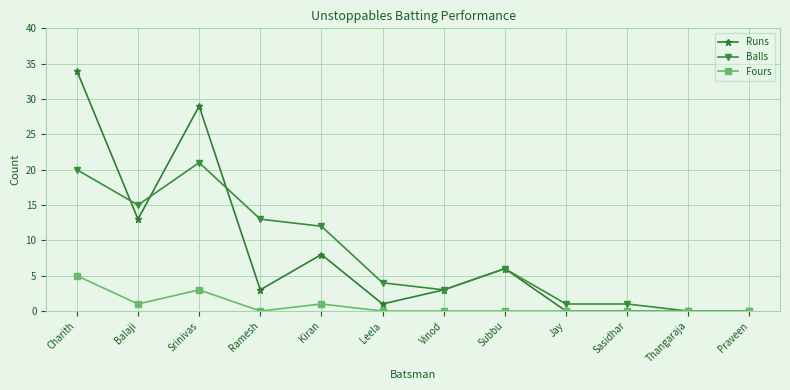

Count the number of data series in this chart.

3